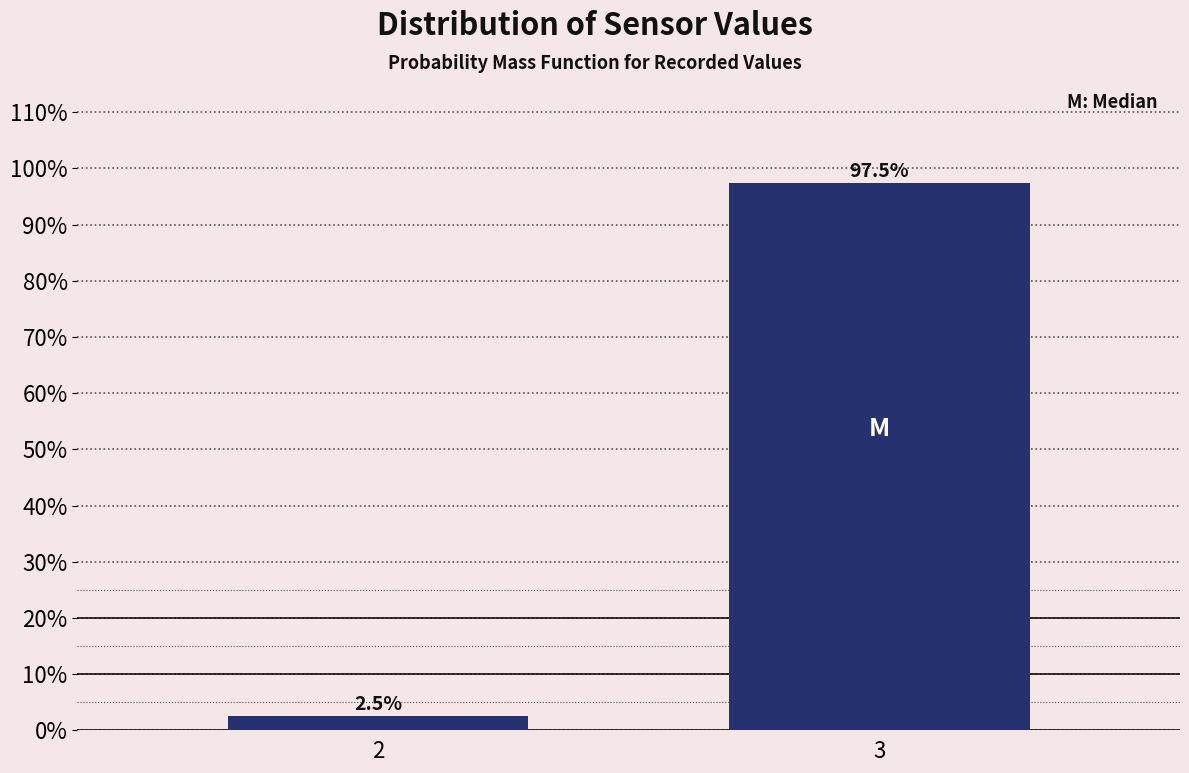

Reading left to right, list all the values displayed in this chart.

2.5	97.5